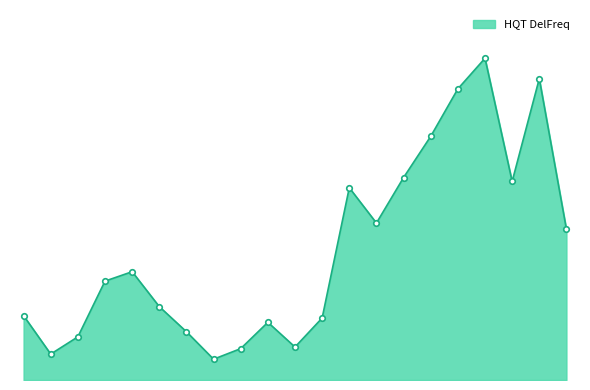

Does the chart have visible grid lines?

No